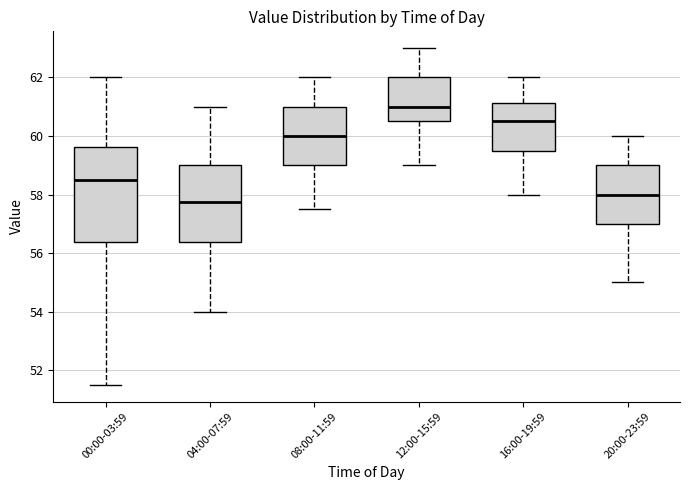

Reading left to right, read every box against the y-axis: the position of its median line, the range the box covers, and the ends of its whiskers. The values are not printed on the chart, so give them approximately, as read against the axis.

00:00-03:59: median 58.6, box 56.4 to 59.6, whiskers 51.6 to 62.0
04:00-07:59: median 57.8, box 56.4 to 59.0, whiskers 54.0 to 61.0
08:00-11:59: median 60.0, box 59.0 to 61.0, whiskers 57.6 to 62.0
12:00-15:59: median 61.0, box 60.6 to 62.0, whiskers 59.0 to 63.0
16:00-19:59: median 60.6, box 59.6 to 61.2, whiskers 58.0 to 62.0
20:00-23:59: median 58.0, box 57.0 to 59.0, whiskers 55.0 to 60.0